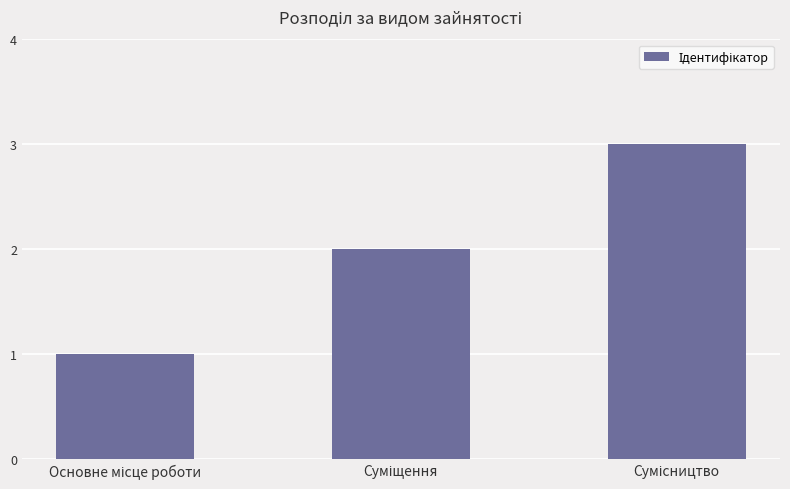

Count the number of data series in this chart.

1